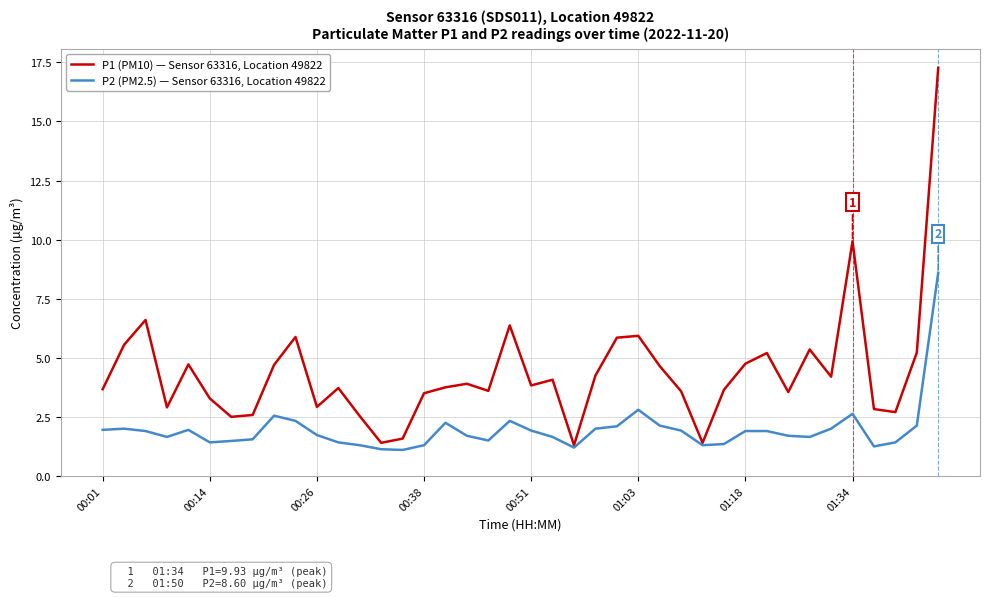

What is the greatest value displayed?

17.3